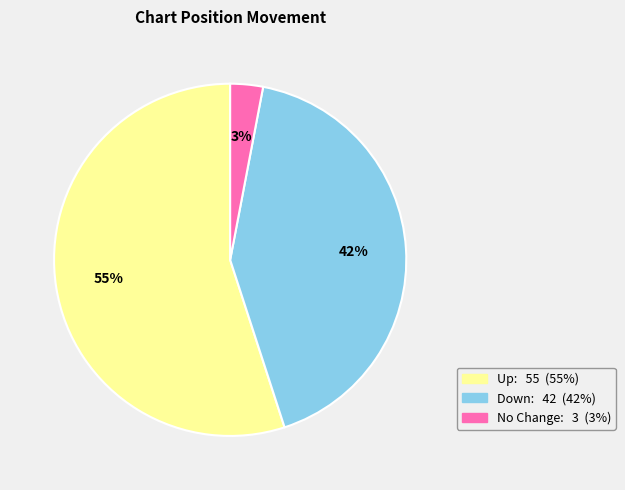

How many segments does this pie chart have?

3